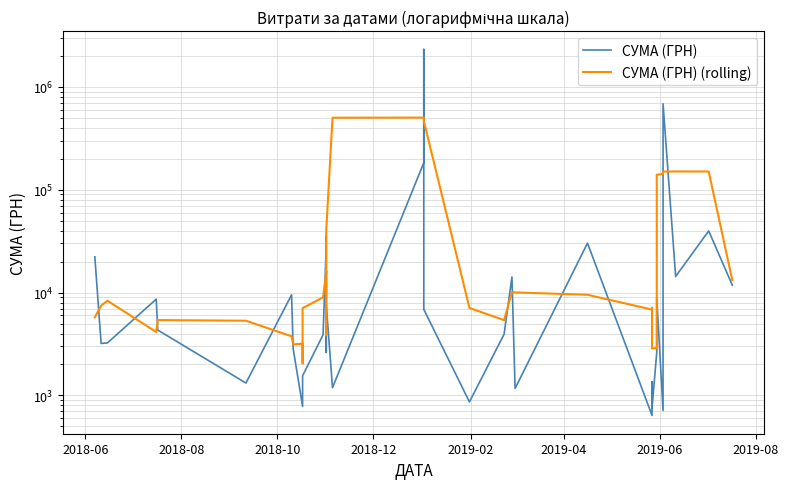

What are all the series names shown in the legend?

СУМА (ГРН), СУМА (ГРН) (rolling)